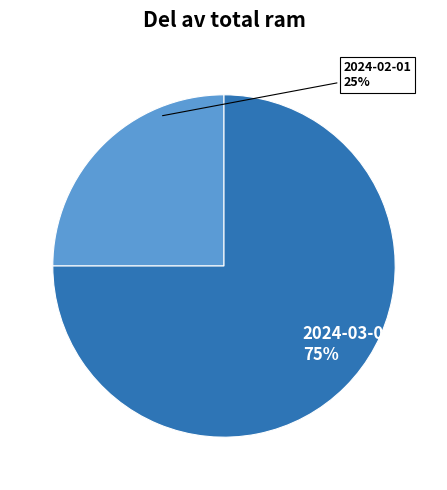

How many segments does this pie chart have?

2